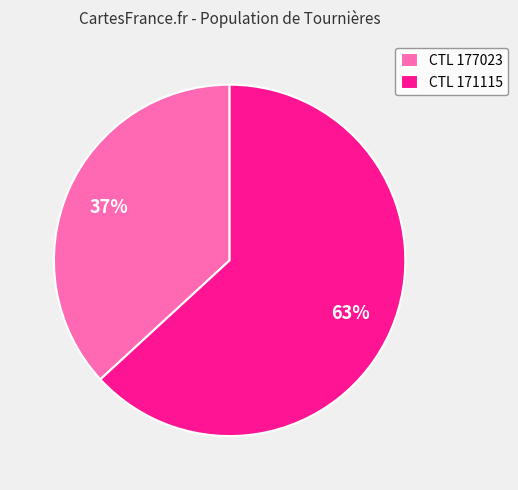

Count the number of slices in the pie.

2